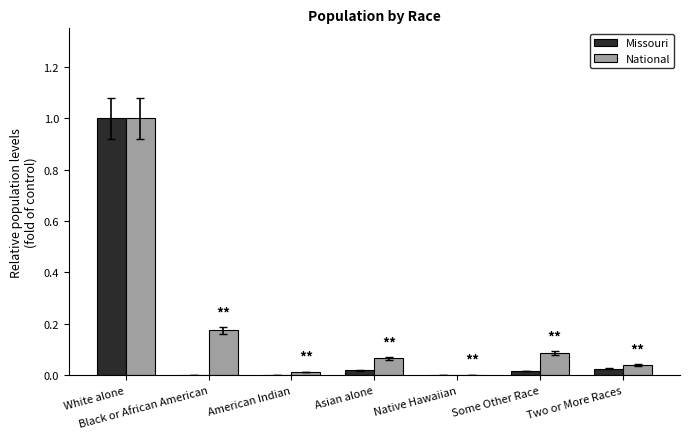

At which category is the sum across all series the highest?

White alone